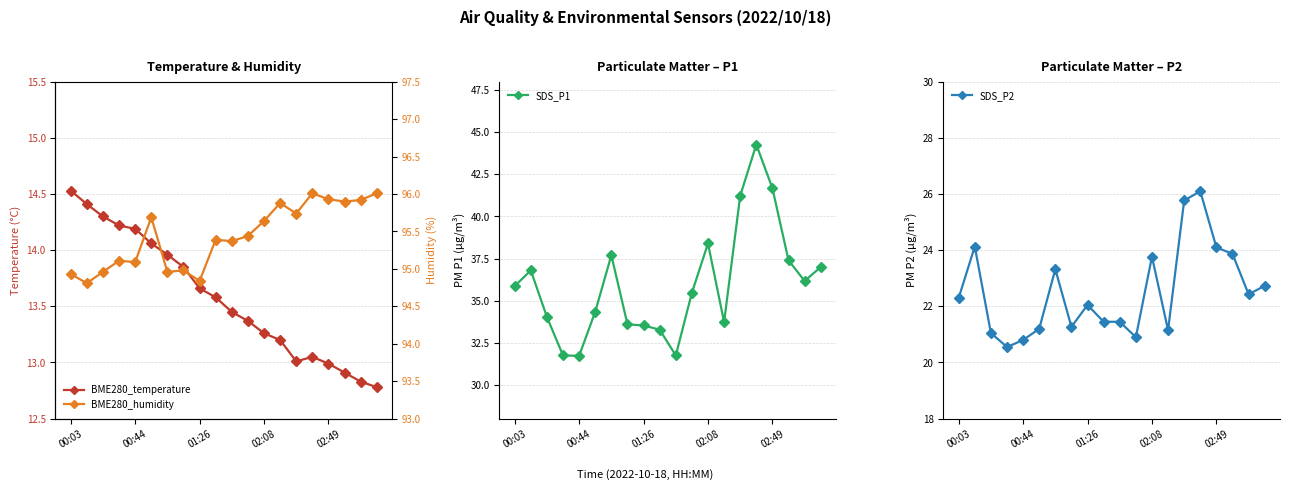

What is the minimum value for BME280_humidity?

94.8